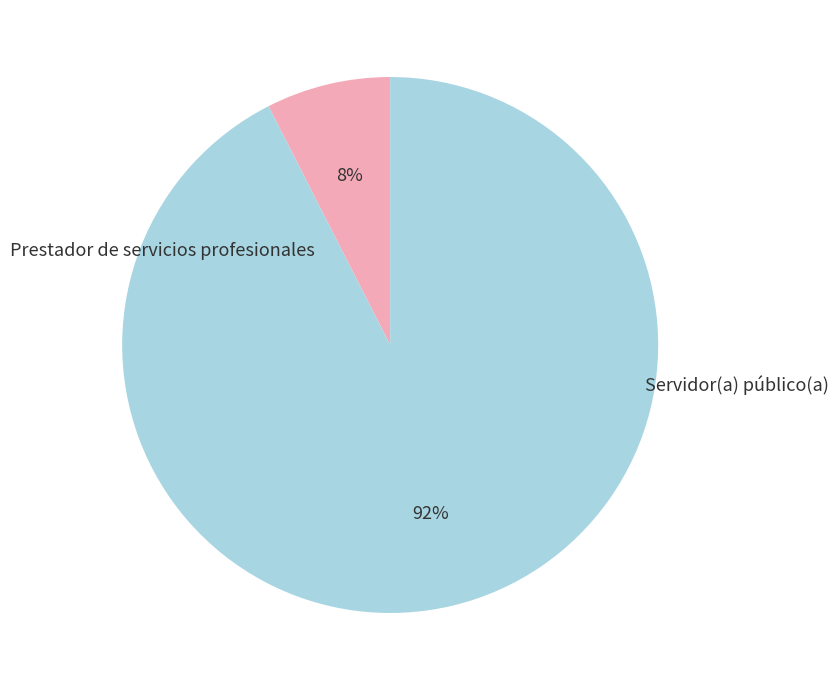

Count the number of slices in the pie.

2